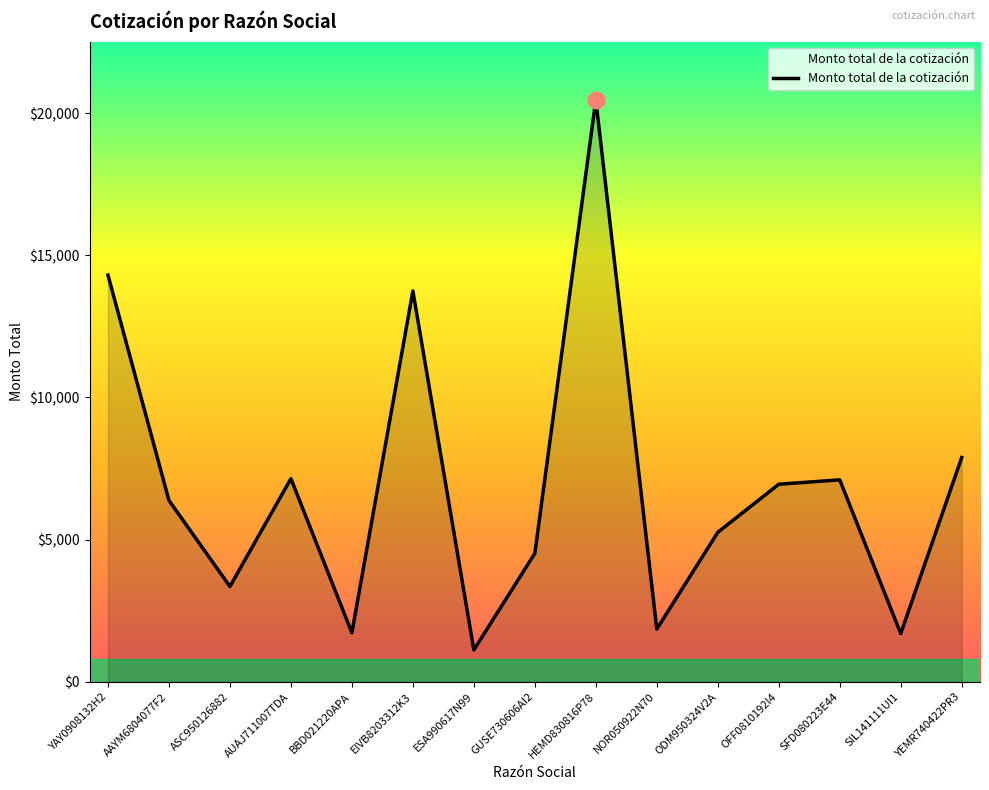

How many series are shown in this chart?

1